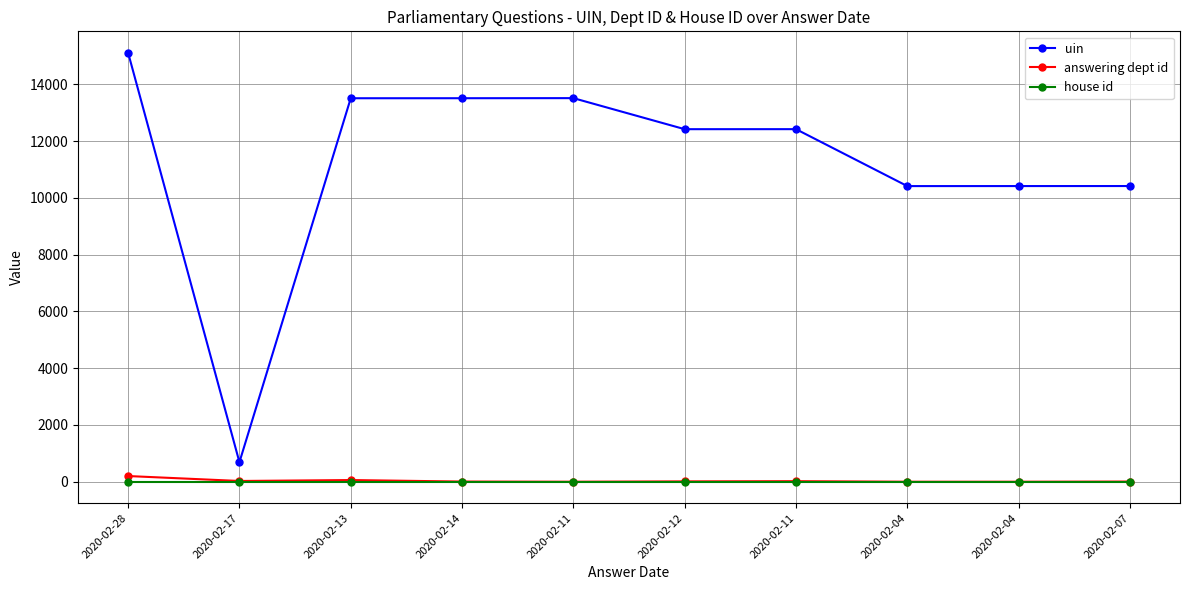

True or false: answering dept id has a value of 20 at 2020-02-11.

True